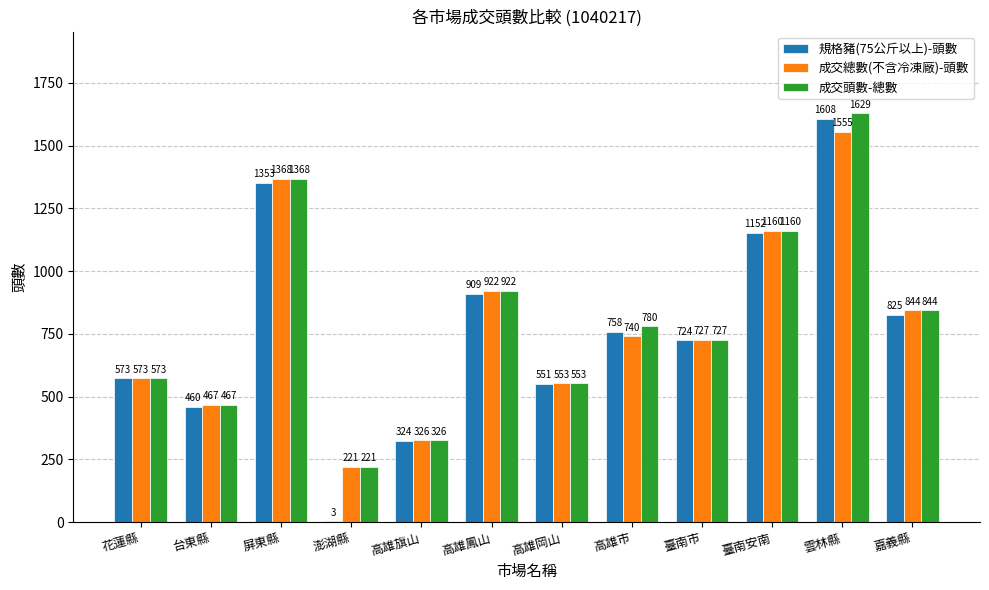

What is the maximum value shown in the chart?

1629